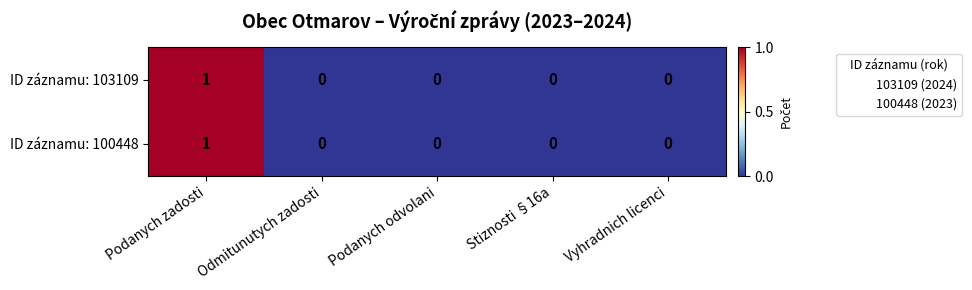

Which label corresponds to the largest value in the chart?

Podanych zadosti